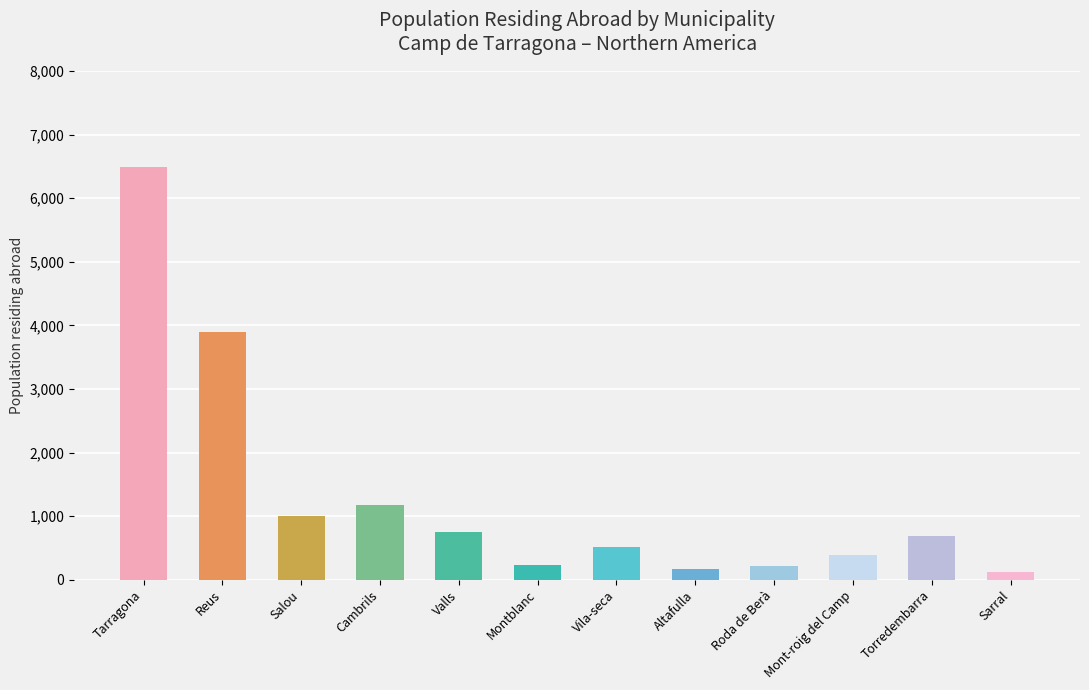

Approximately how many times larger is the value at Vila-seca compared to Sarral?

4.2